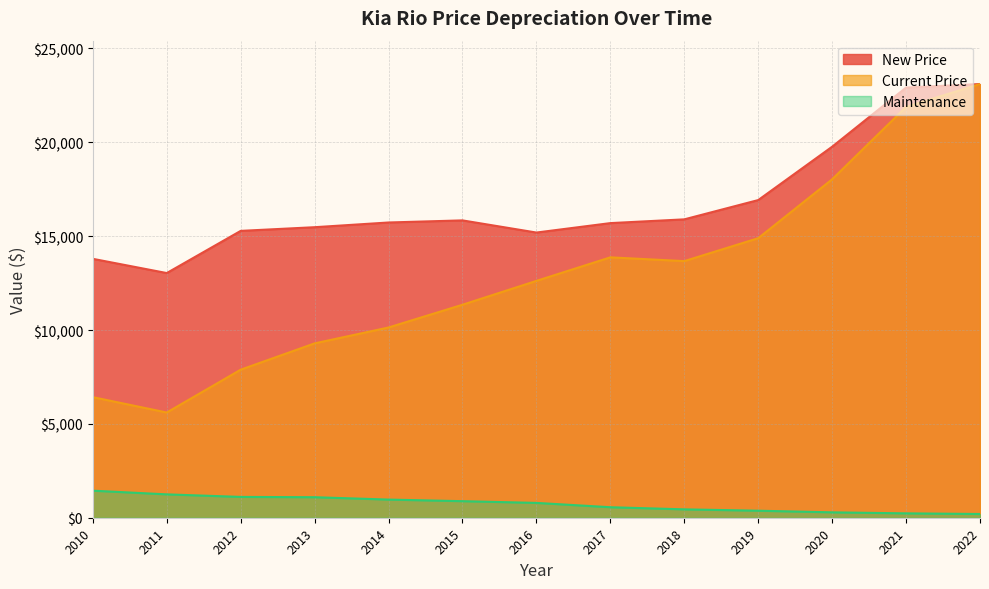

The value of New Price at 2013 is 15478. True or false?

True